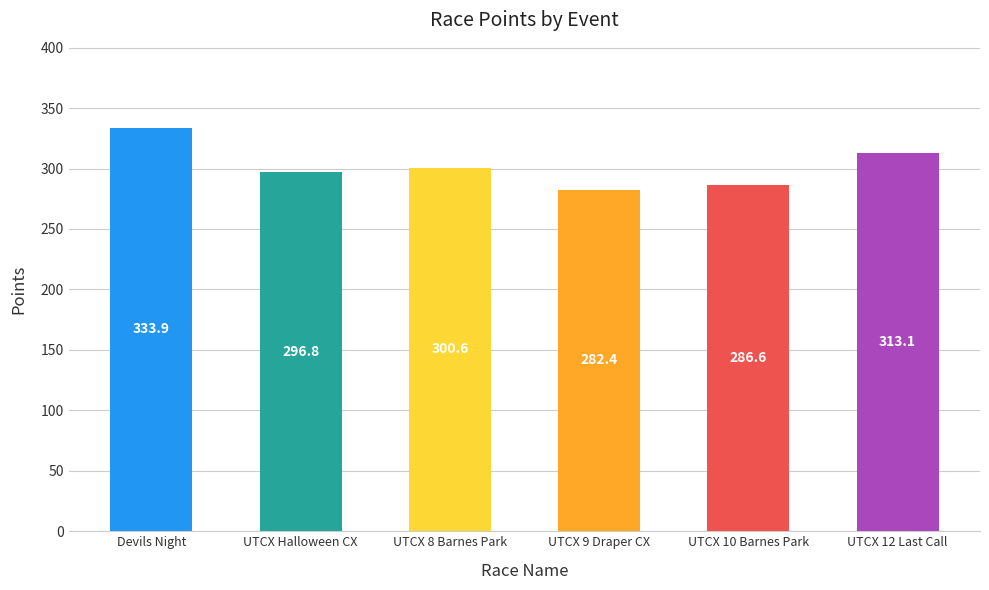

Which category has the lowest value across all series?

UTCX 9 Draper CX